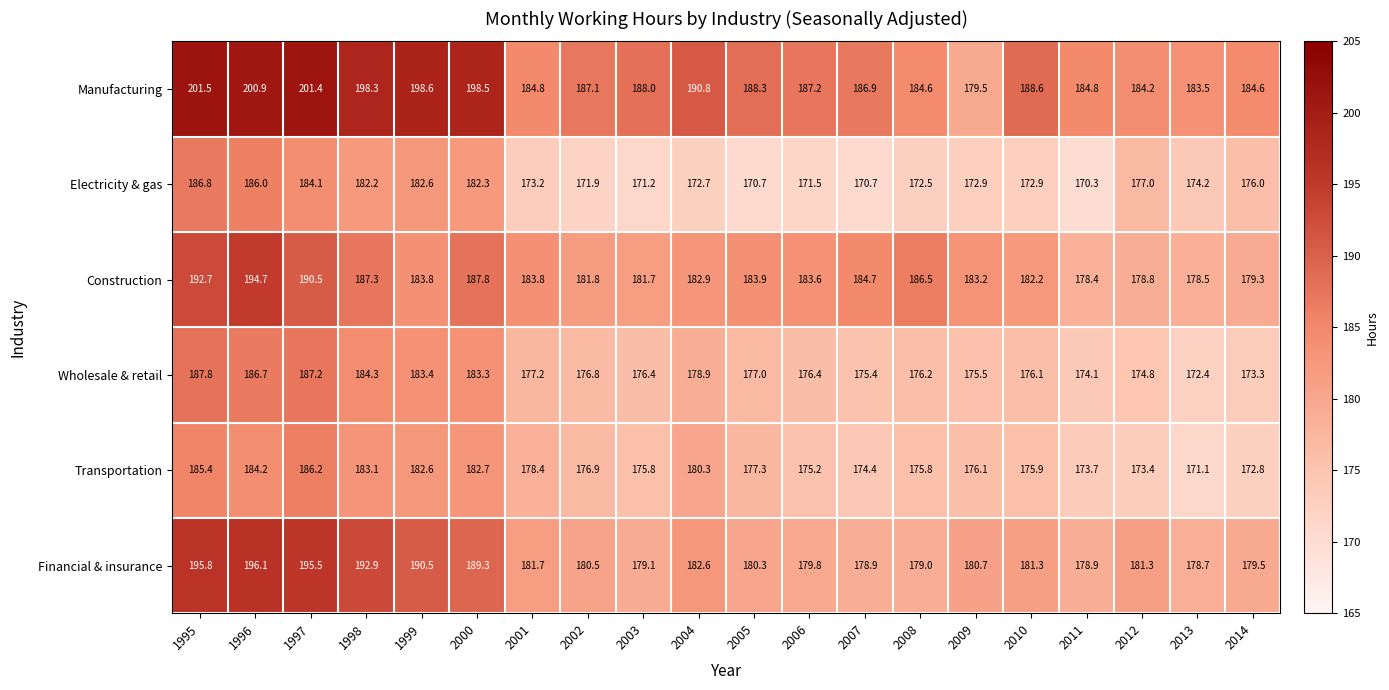

What is the maximum value shown in the chart?

201.5